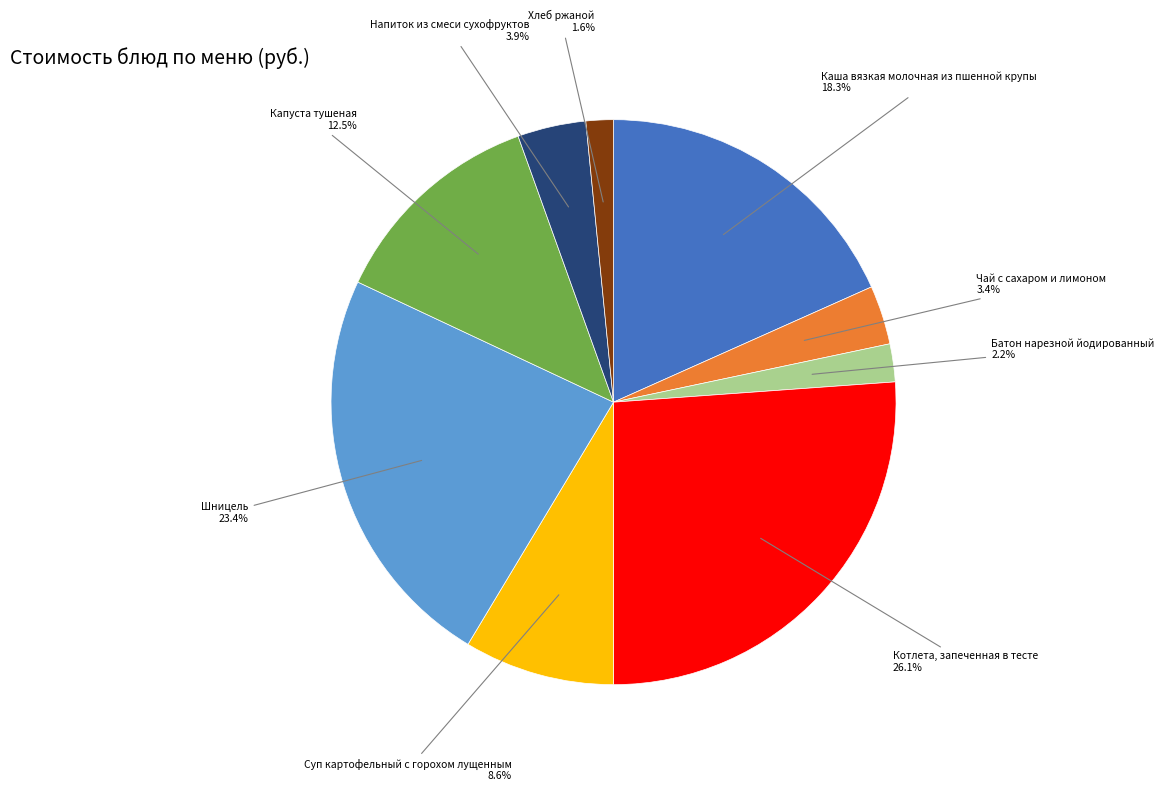

The Котлета, запеченная в тесте slice represents 26% of the pie. True or false?

True